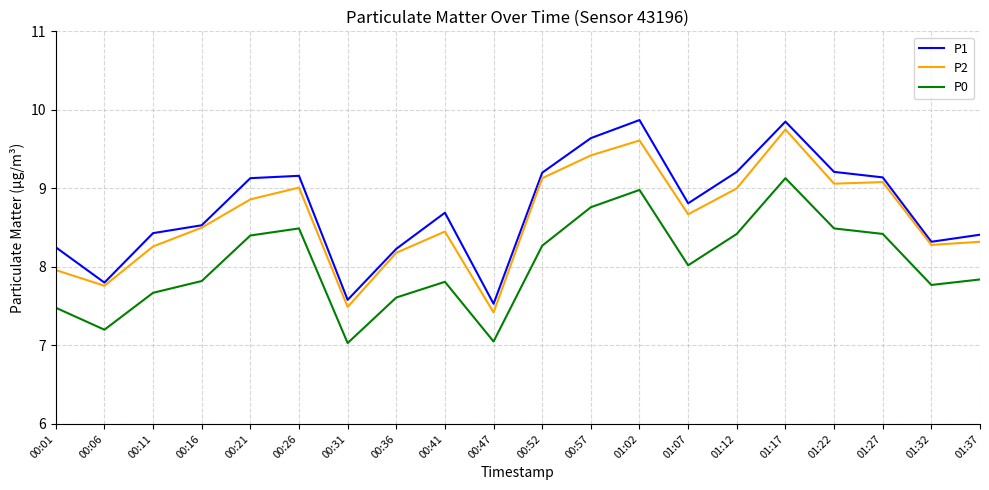

What is the total value across all series at 00:47?

22.0